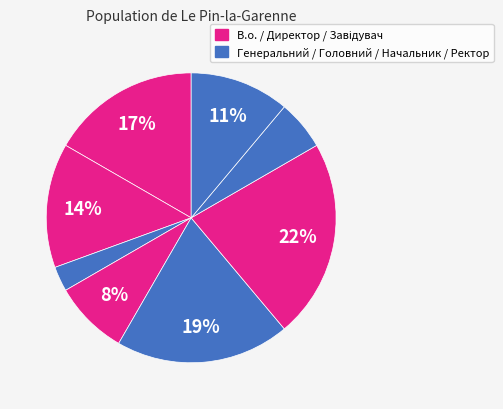

To the nearest percent, what is the difference between the largest and smallest slice percentages?

19%